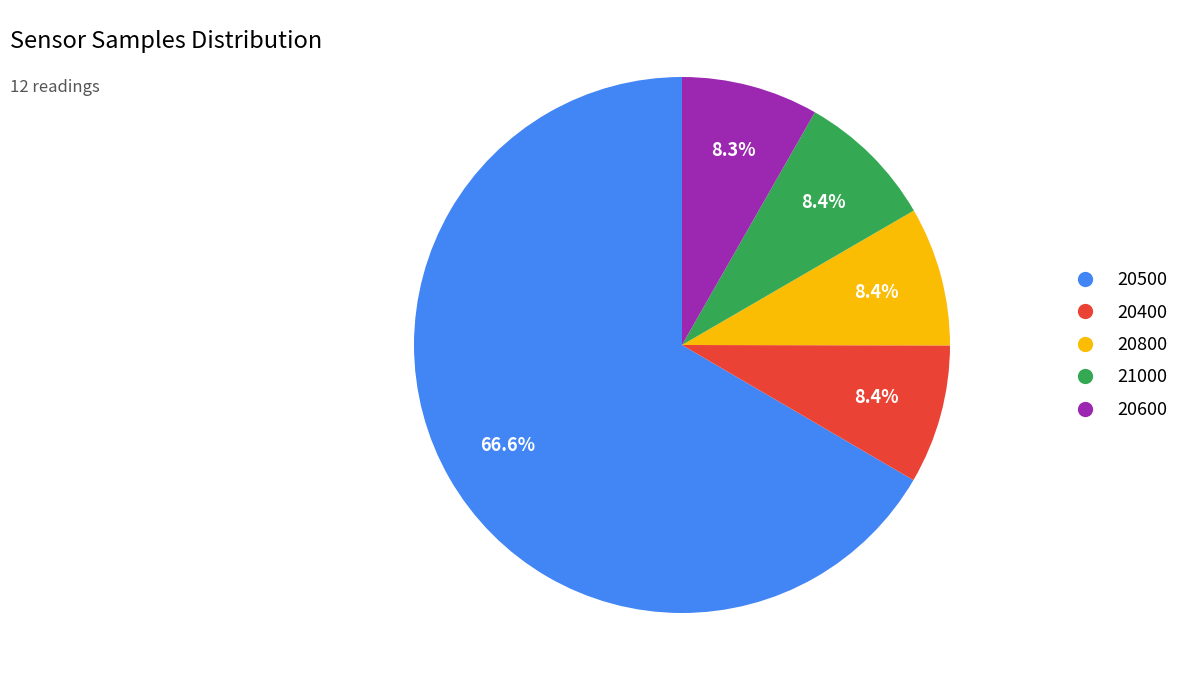

Is the sum of 20800 and 20600 greater than half?

No